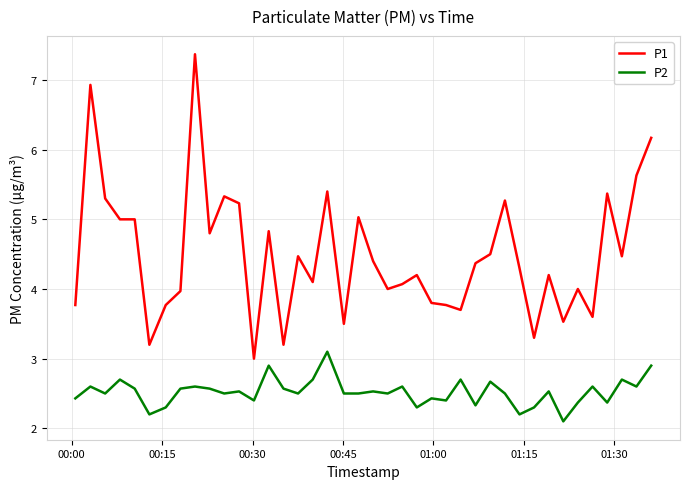

What is the difference between the maximum and minimum values in the P2 series?

1.0